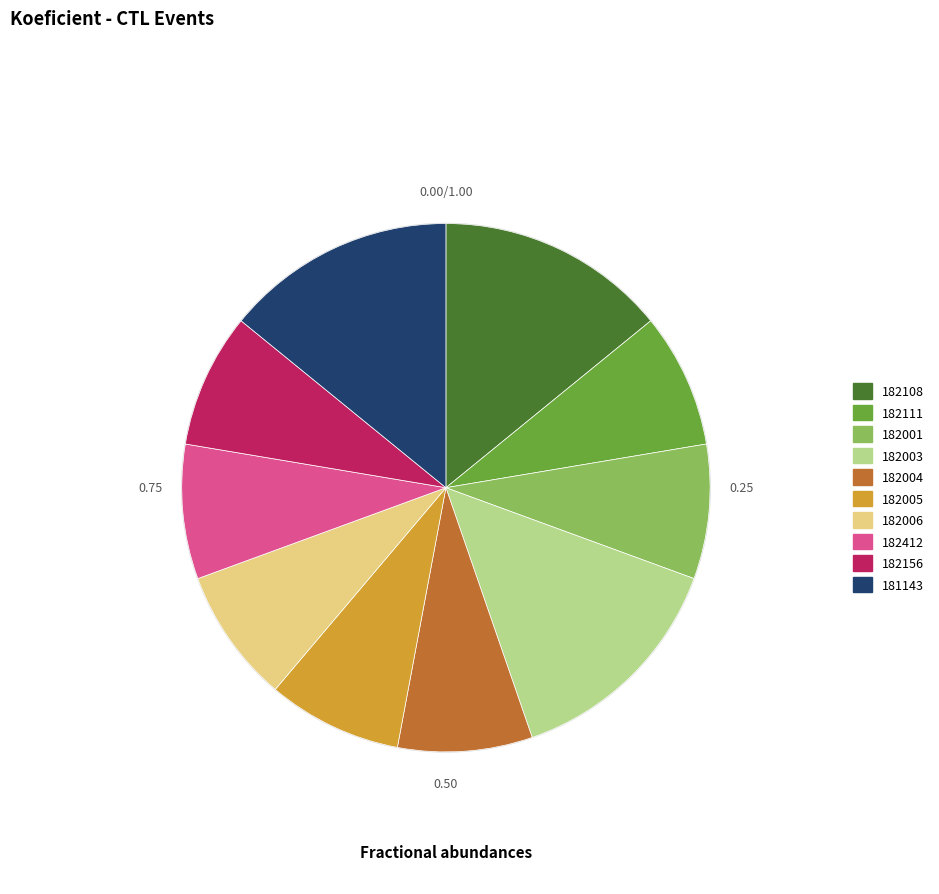

Is it true that 182003 is 14% of the pie?

True